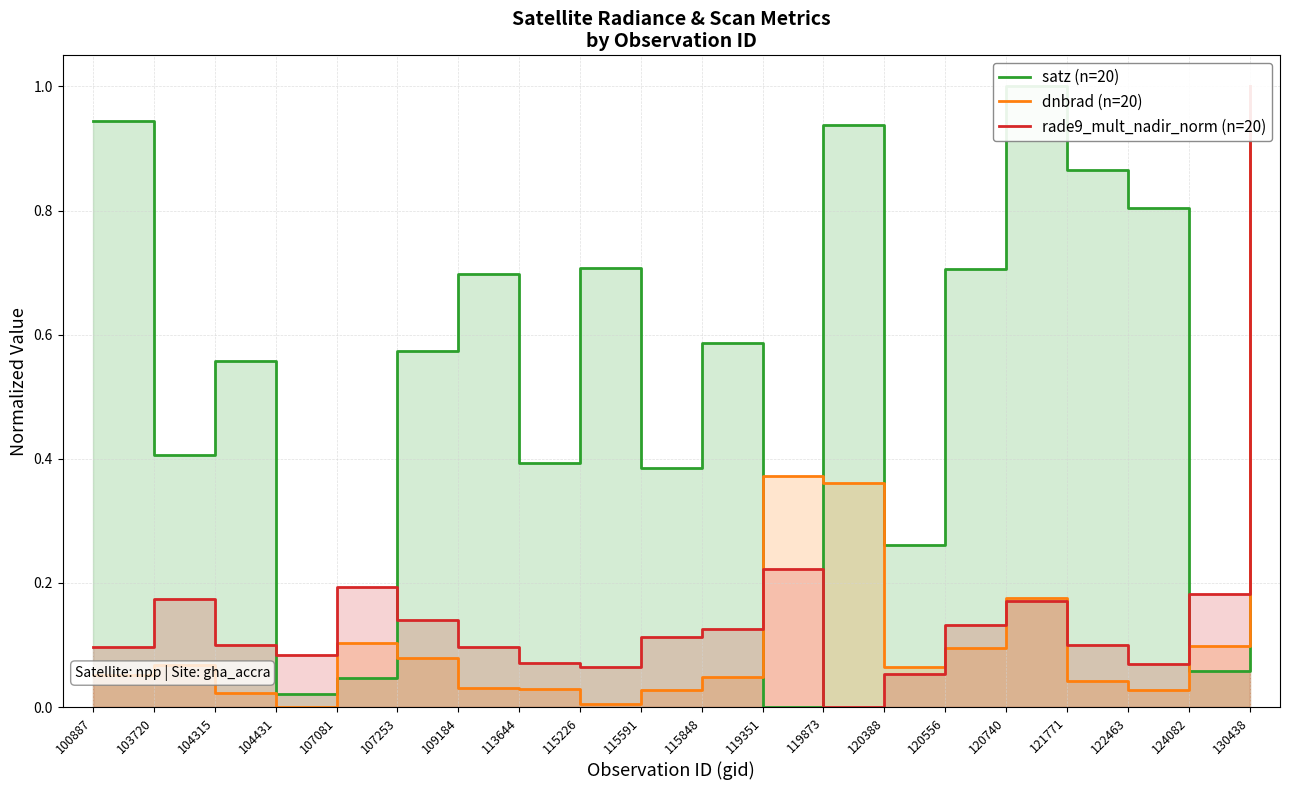

At which label is dnbrad (n=20) closest to 0?

104431